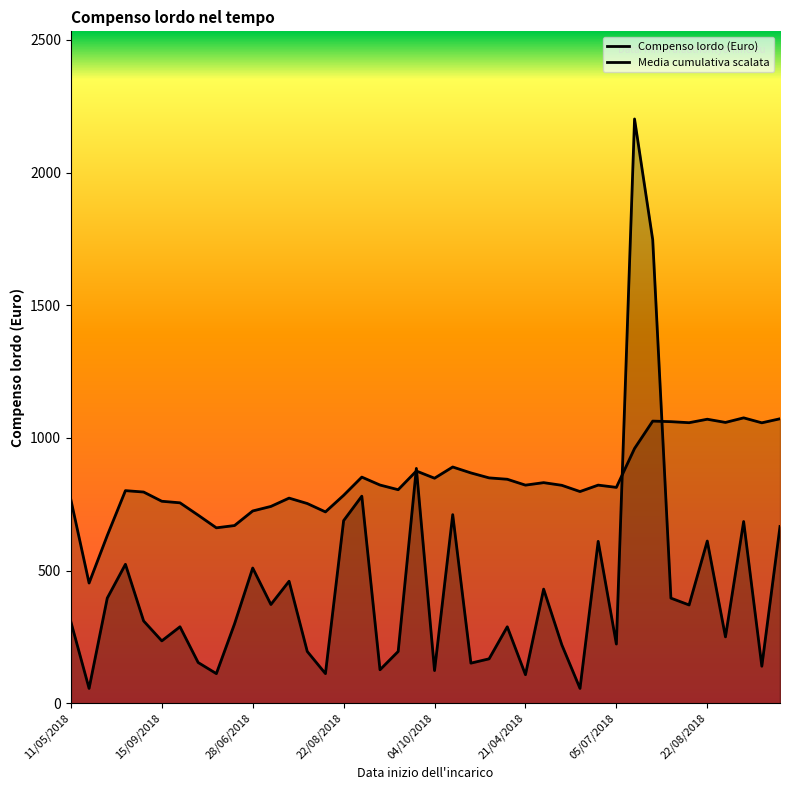

What is the difference between the values at 22/08/2018 and 26/06/2018?

481.3